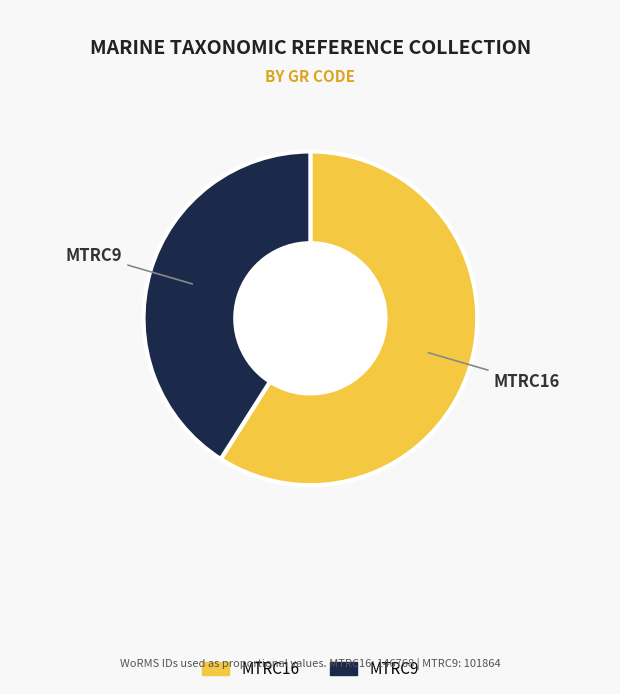

Is the sum of MTRC9 and MTRC16 greater than half?

Yes